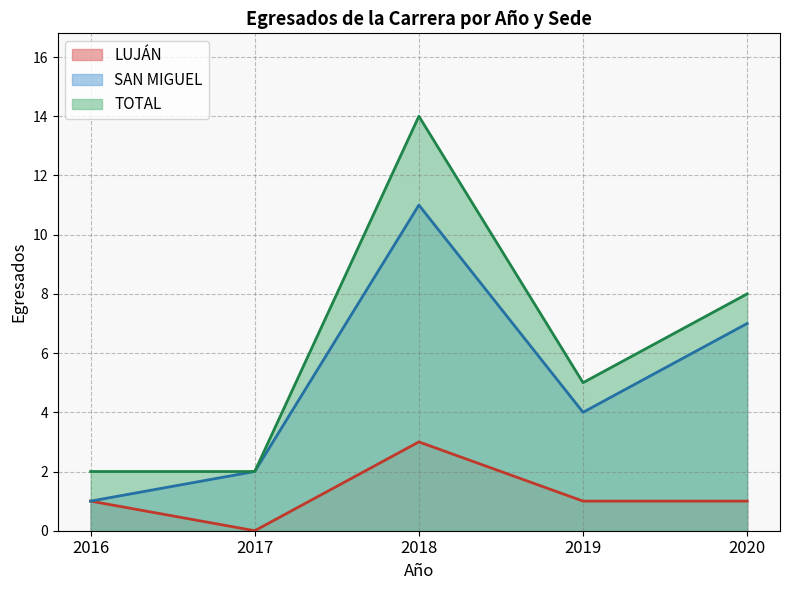

At which category does SAN MIGUEL reach its first local peak?

2018